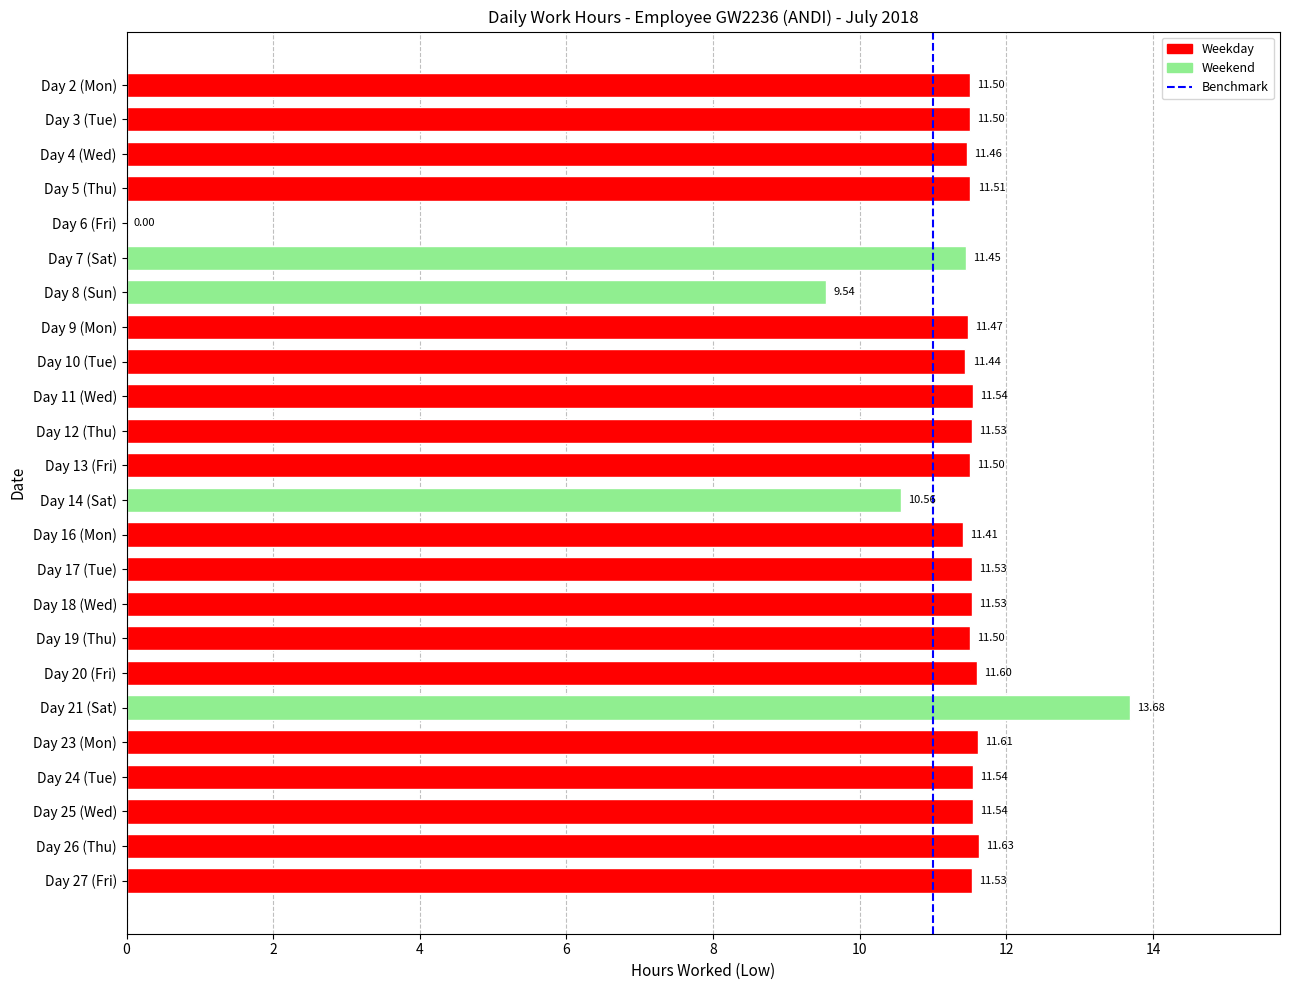

What is the sum of the values at Day 14 (Sat) and Day 7 (Sat)?

22.0